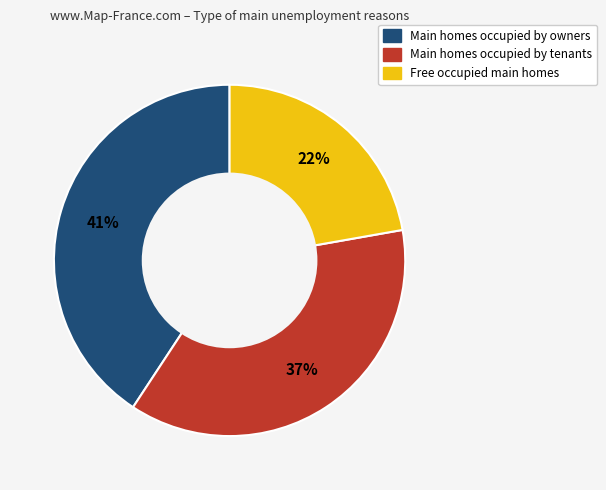

Does any single category account for the majority?

No